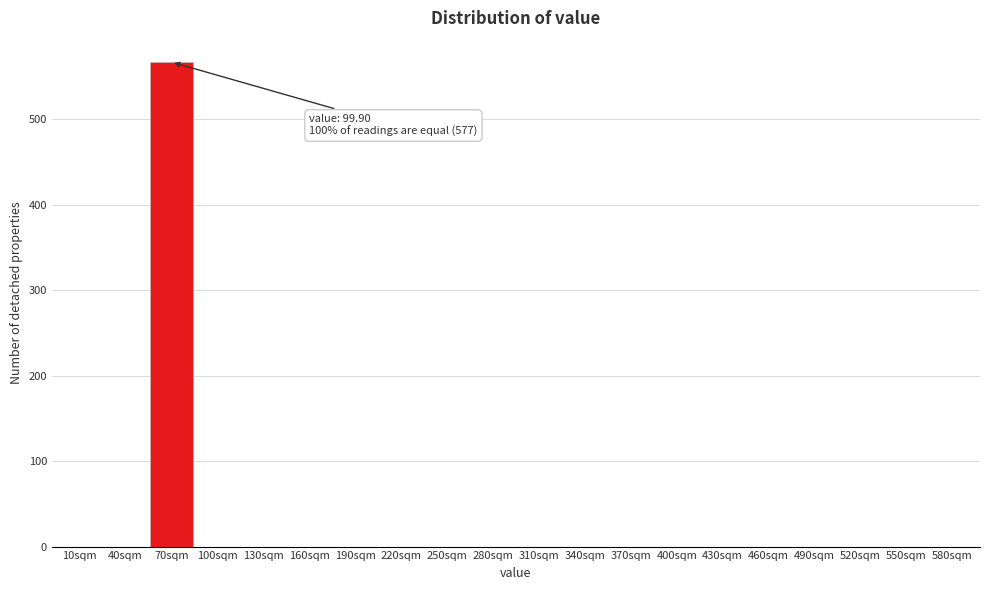

Reading right to left, transcribe all the data shown in this chart.

580sqm=0	550sqm=0	520sqm=0	490sqm=0	460sqm=0	430sqm=0	400sqm=0	370sqm=0	340sqm=0	310sqm=0	280sqm=0	250sqm=0	220sqm=0	190sqm=0	160sqm=0	130sqm=0	100sqm=0	70sqm=567	40sqm=0	10sqm=0